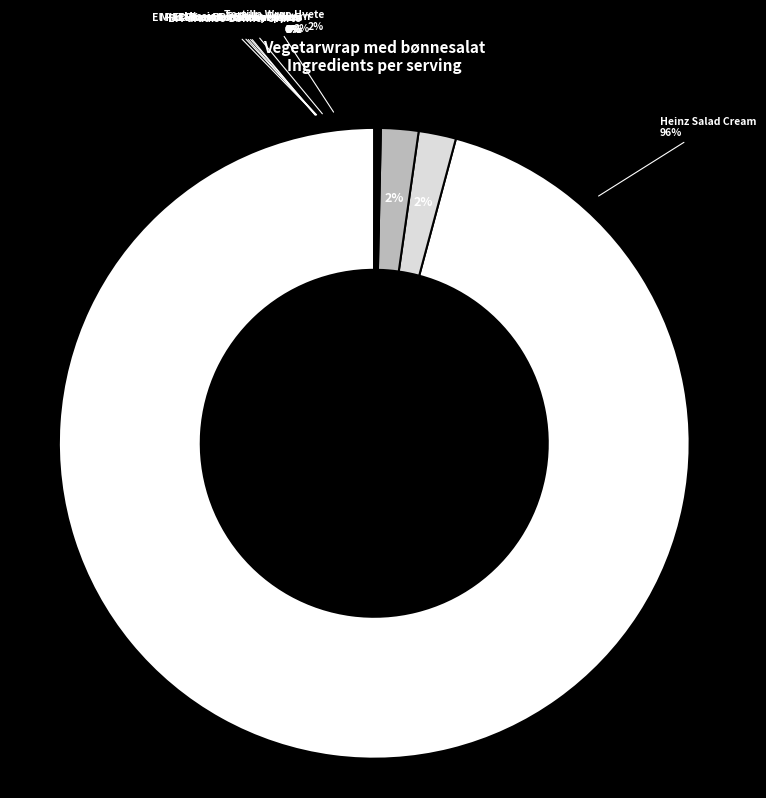

Does Heinz Salad Cream account for over 50% of the chart?

Yes